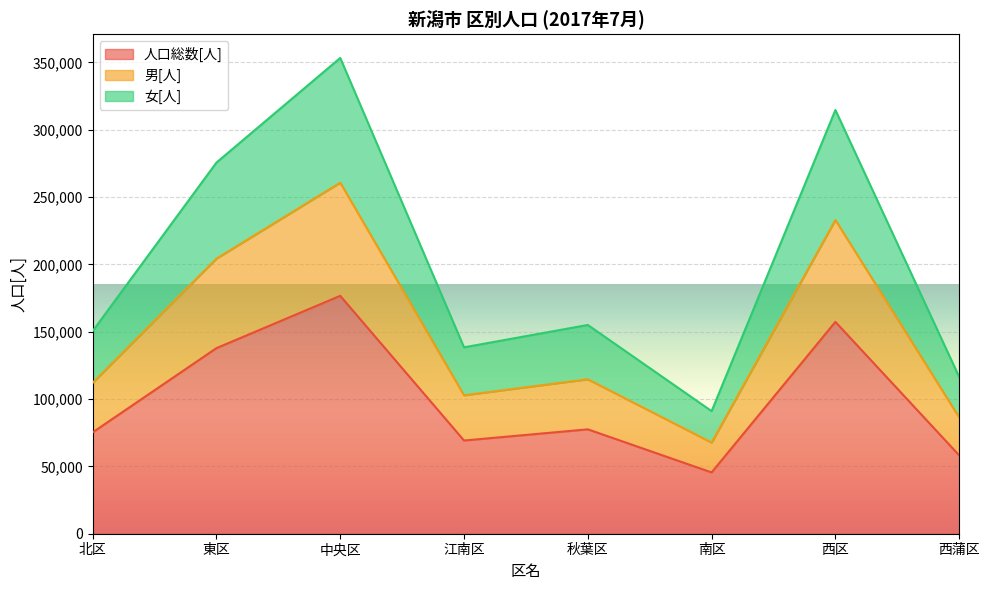

Reading left to right, extract all data points from this chart.

人口総数[人]: 75252	137811	176650	69210	77515	45513	157324	58187
男[人]: 112023	204295	260688	102805	114686	67652	232967	86338
女[人]: 150504	275622	353300	138420	155030	91026	314648	116374